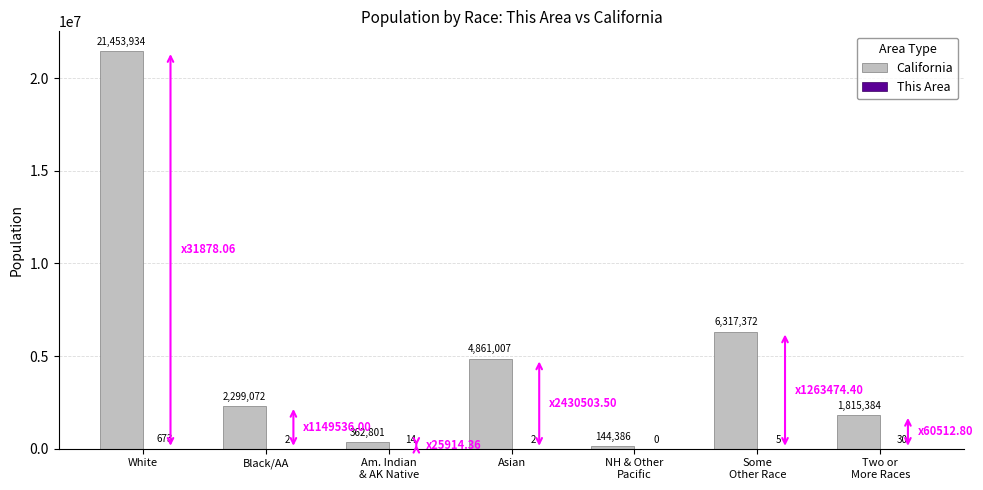

Where does the California series first go above 2299072?

White